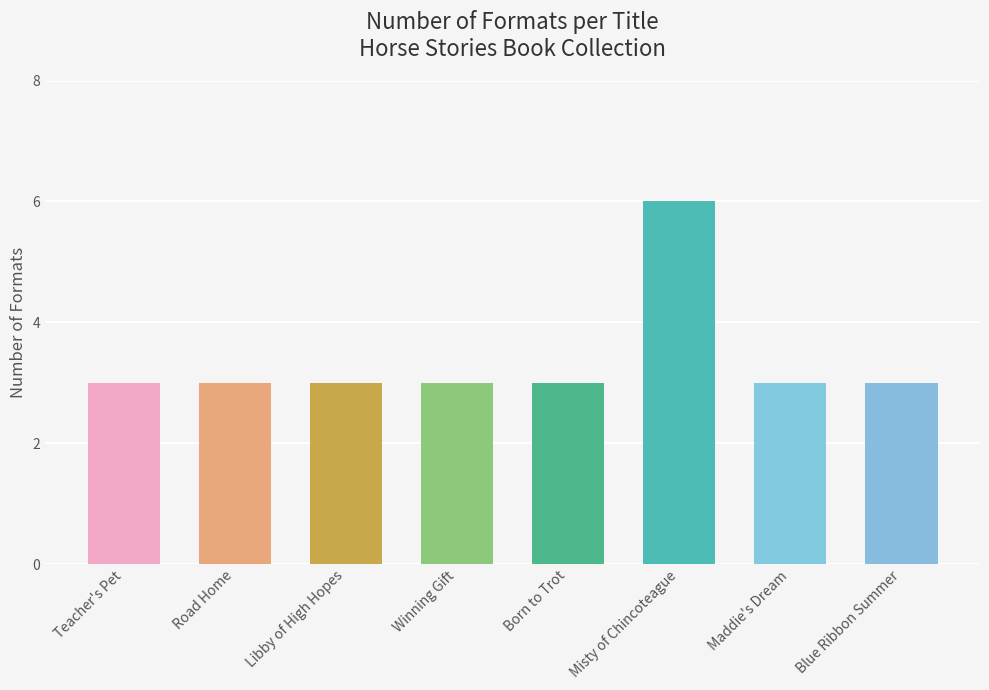

What is the label of the 2nd bar from the left?

Road Home